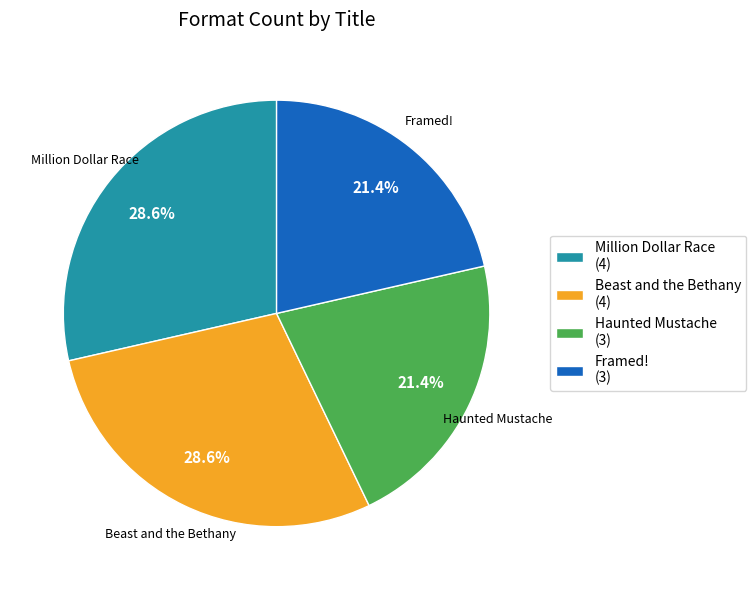

What portion of the pie excludes Beast and the Bethany?

71.4%